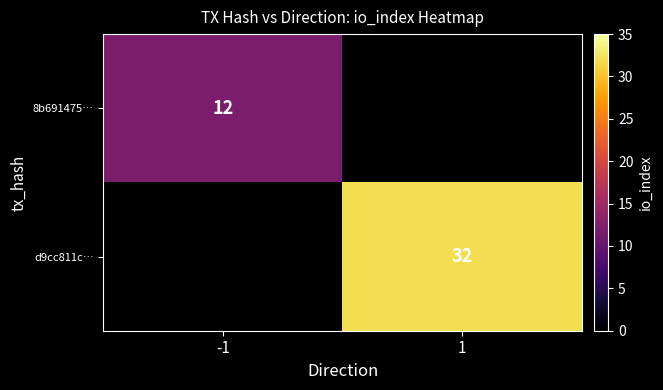

True or false: d9cc811c… has a value of 32 at 1.

True